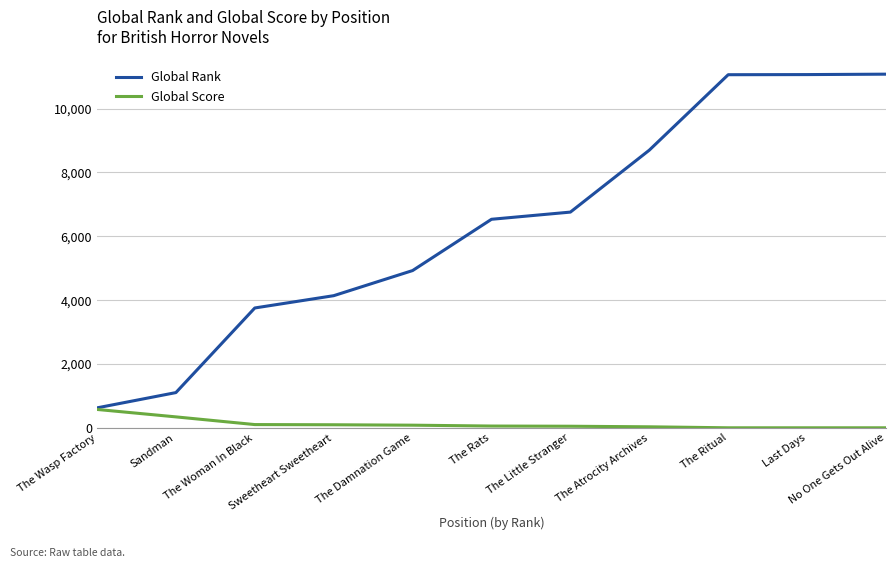

What is the total value across all series at No One Gets Out Alive?

11080